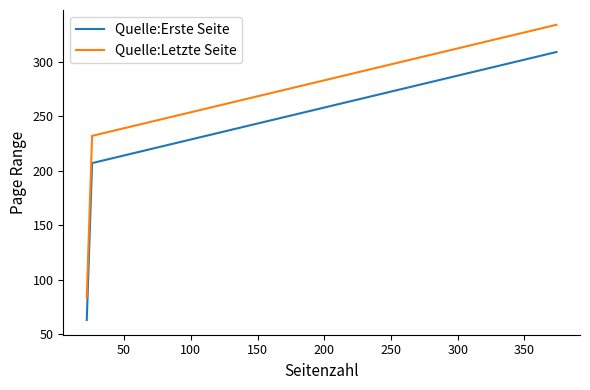

Which series has the largest total across all categories?

Quelle:Letzte Seite